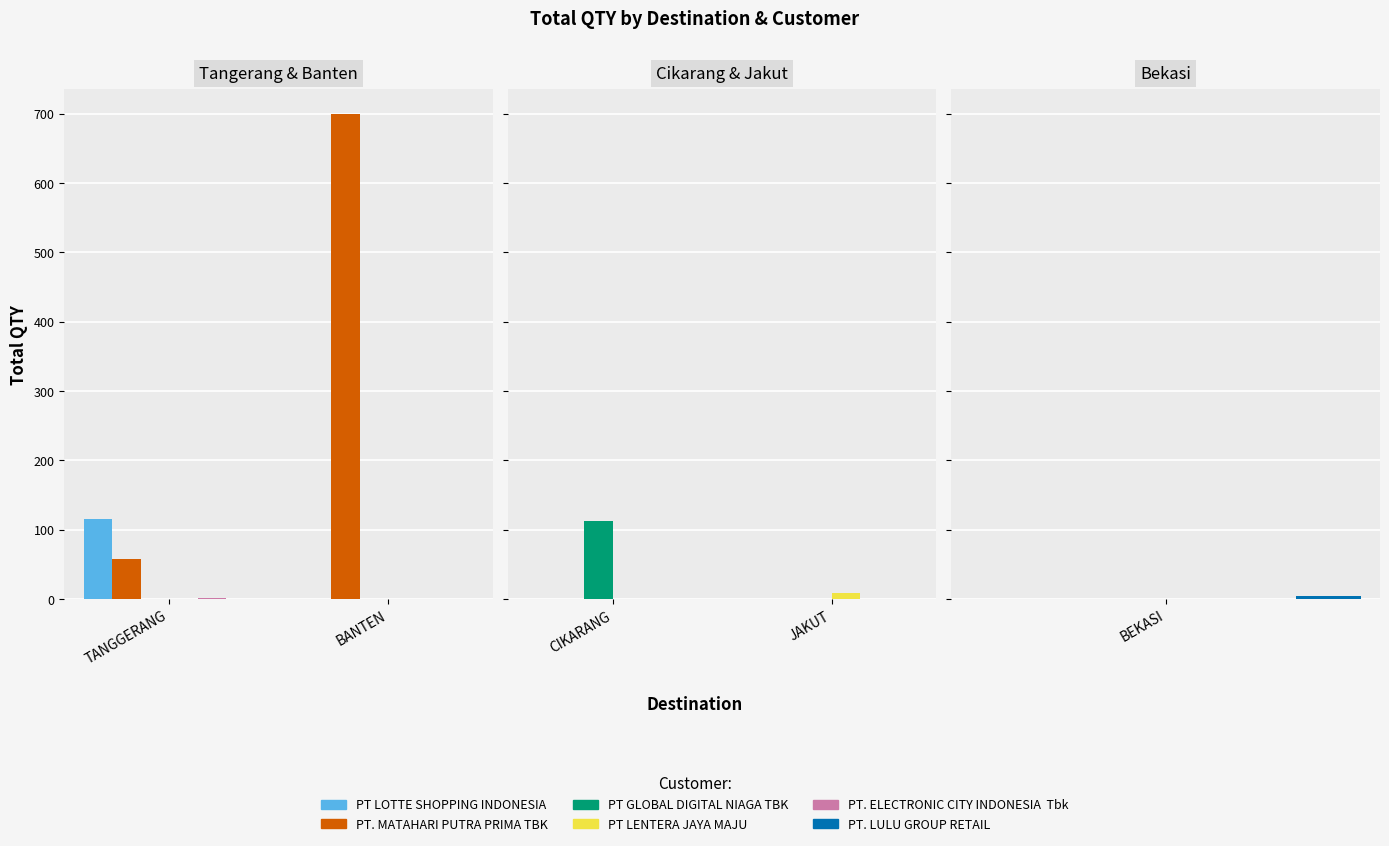

What position from the left is JAKUT?

2